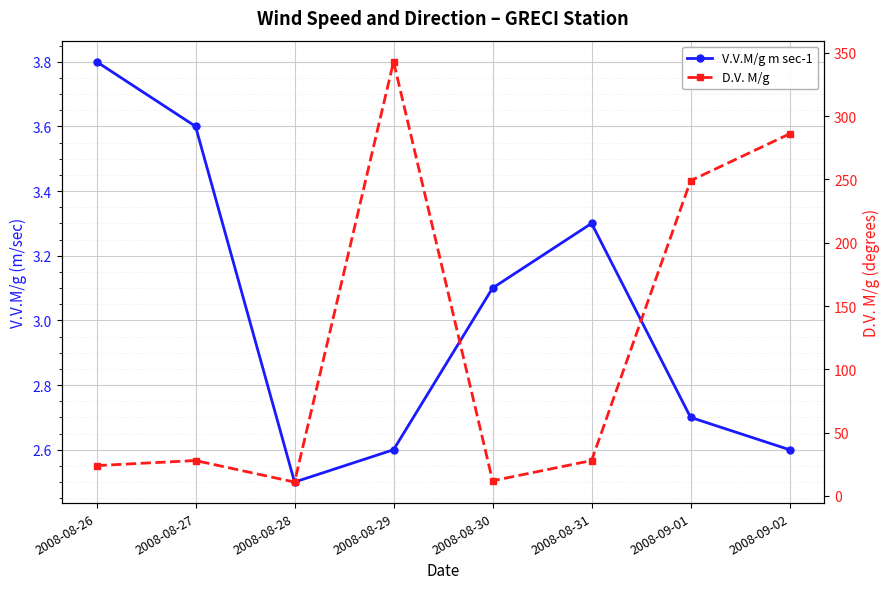

What is the difference between the V.V.M/g m sec-1 values at 2008-08-27 and 2008-08-31?

0.3